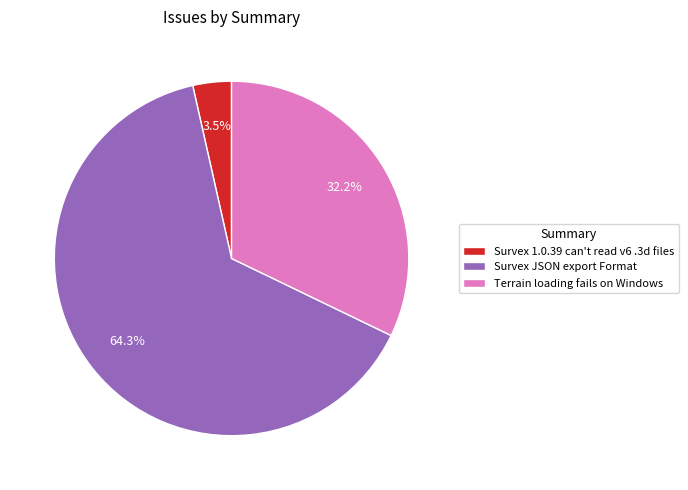

What is the total percentage of Survex JSON export Format and Survex 1.0.39 can't read v6 .3d files?

67.8%